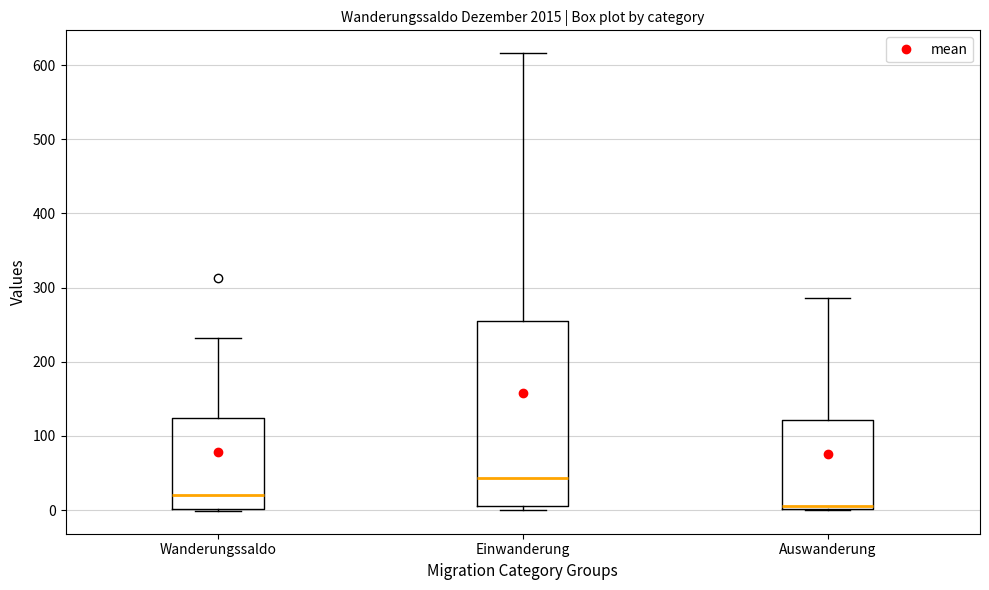

Reading left to right, transcribe this box plot: for each box, give where its median line is, the range the box spans, and where its two whiskers end, as read against the y-axis. The values are not printed on the chart, so give them approximately, as read against the axis.

Wanderungssaldo: median 20, box 0 to 120, whiskers 0 to 230
Einwanderung: median 40, box 10 to 260, whiskers 0 to 620
Auswanderung: median 10, box 0 to 120, whiskers 0 to 290